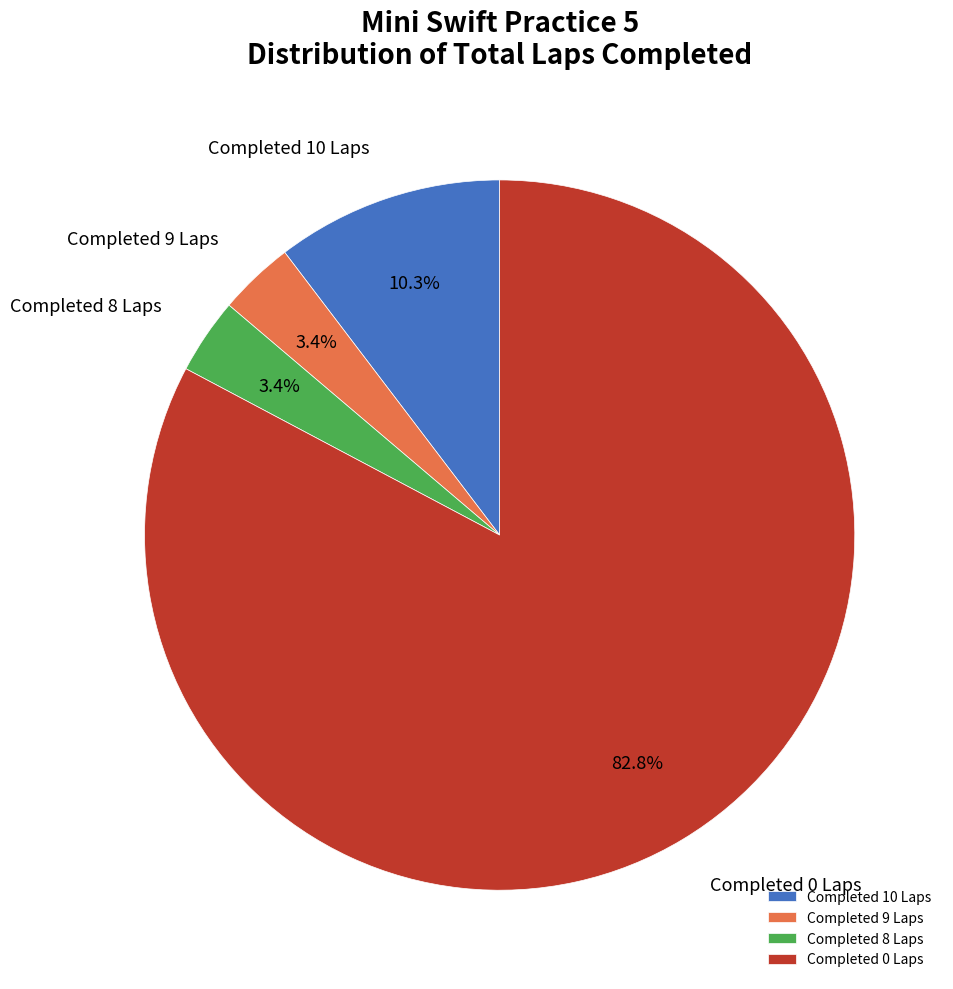

Between Completed 8 Laps and Completed 0 Laps, which is larger?

Completed 0 Laps